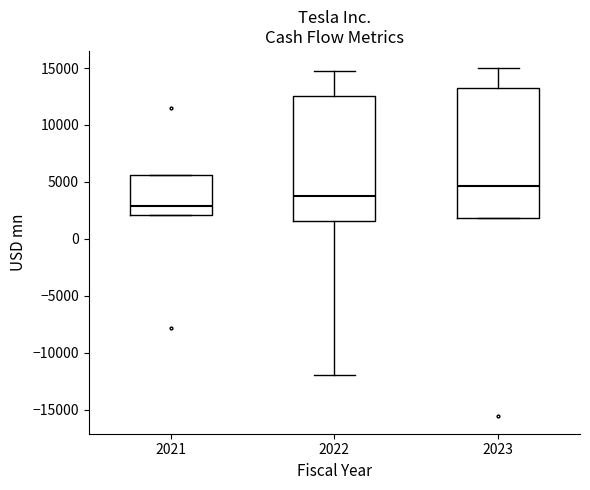

Where is the upper edge of the box at x = 2021 on the y-axis? The values are not printed on the chart, so give them approximately, as read against the axis.

5500